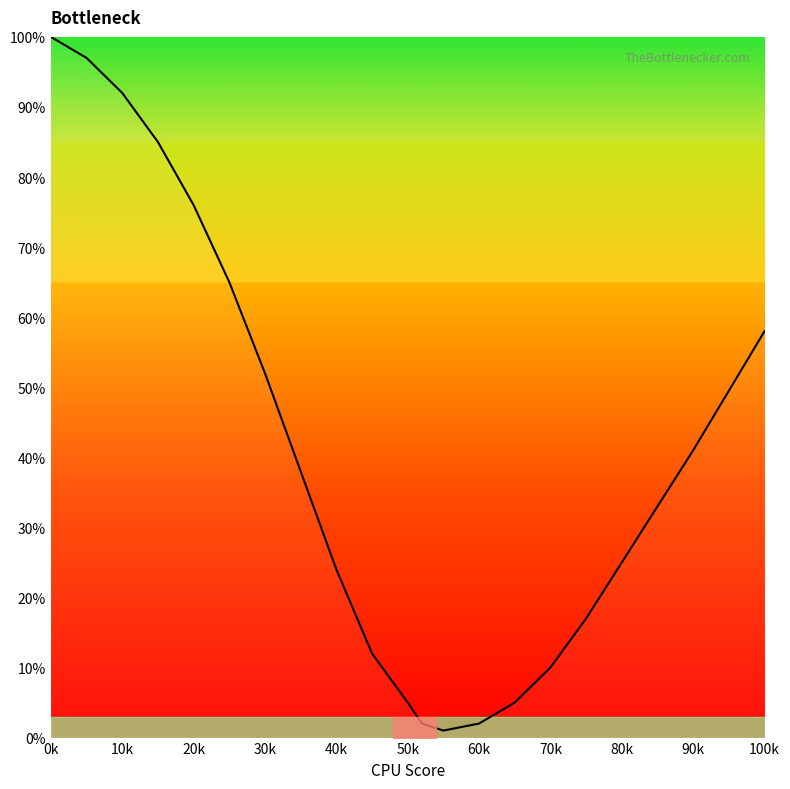

What is the difference between the second highest and second lowest values?

95